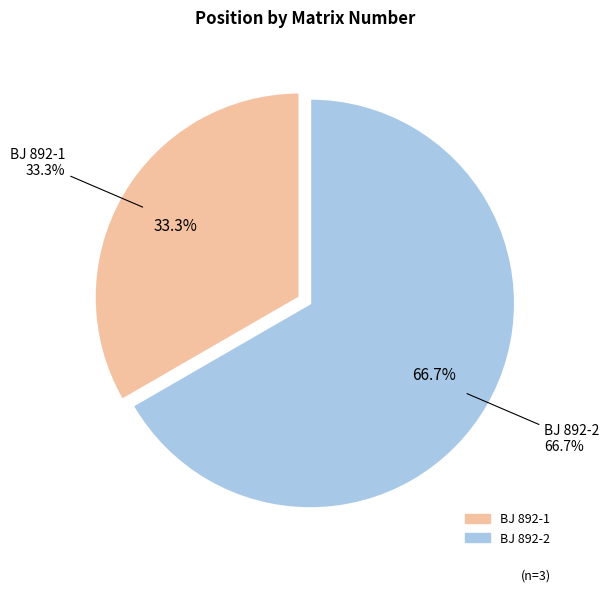

What is the change in value from BJ 892-1 to BJ 892-2?

+1